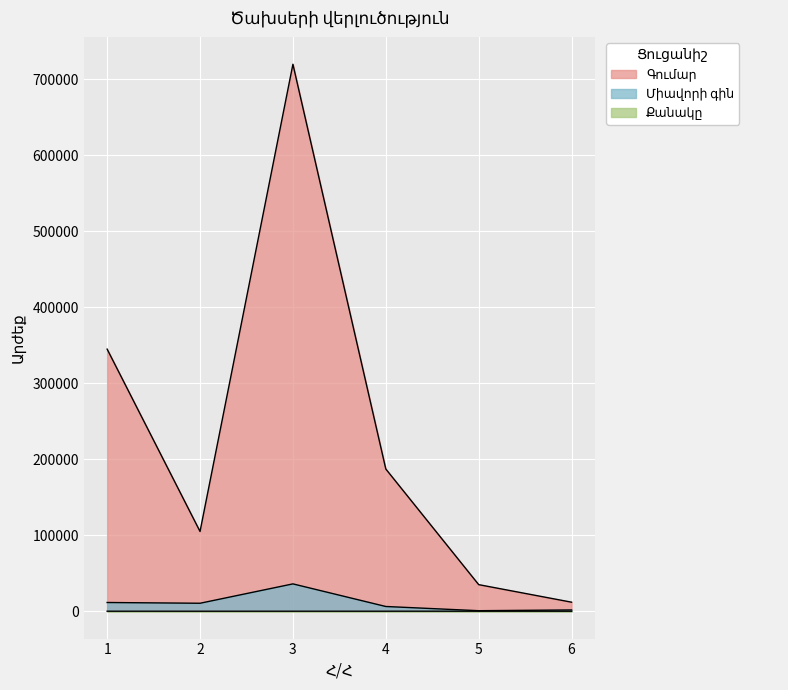

What is the spread (max minus min) of values at 5?

34950